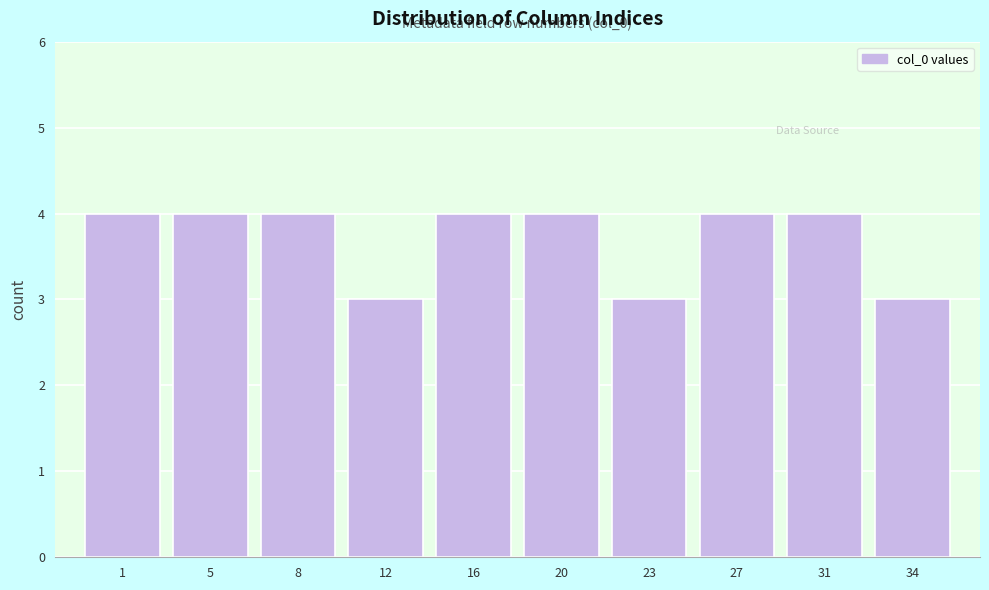

Reading left to right, what are all the values shown in this chart?

1=4	5=4	8=4	12=3	16=4	20=4	23=3	27=4	31=4	34=3